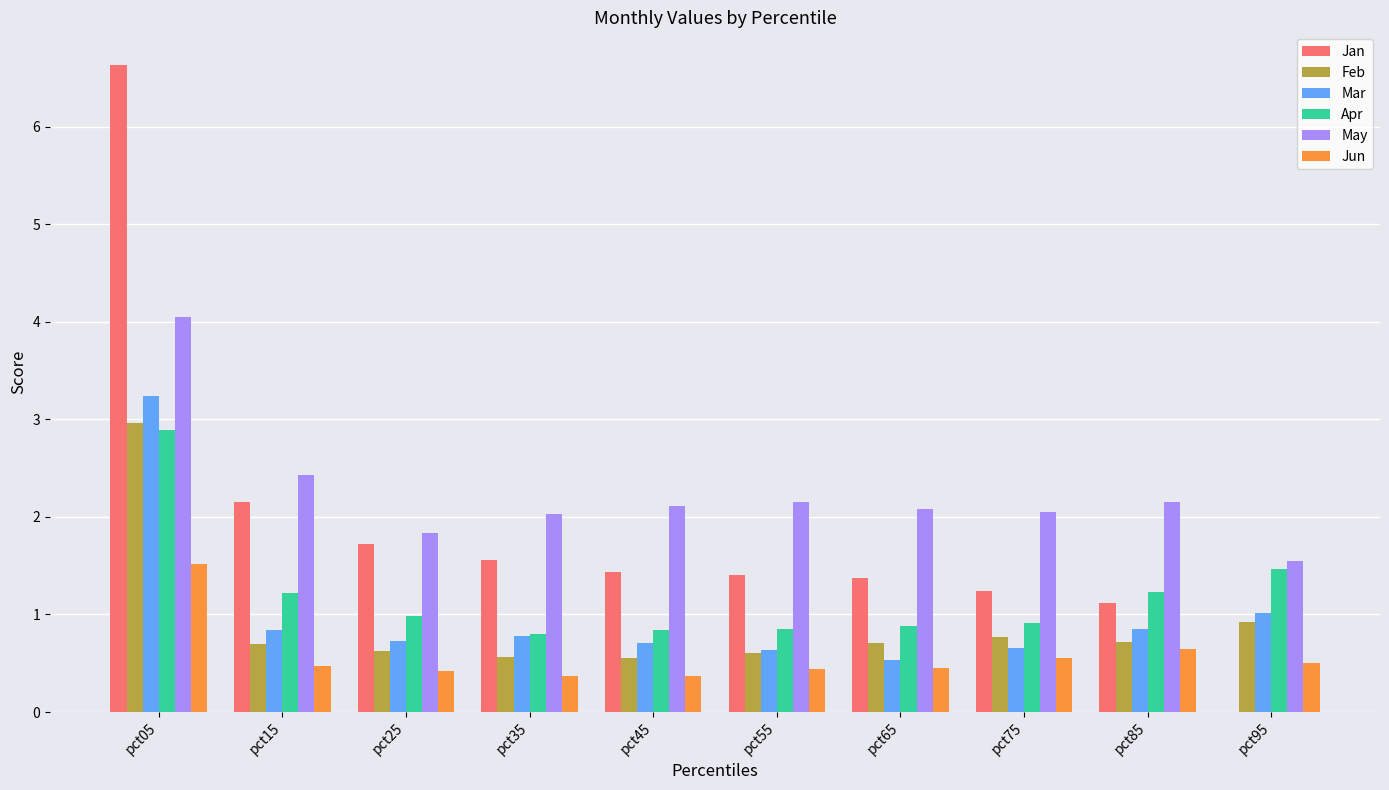

What is the greatest value displayed?

6.6